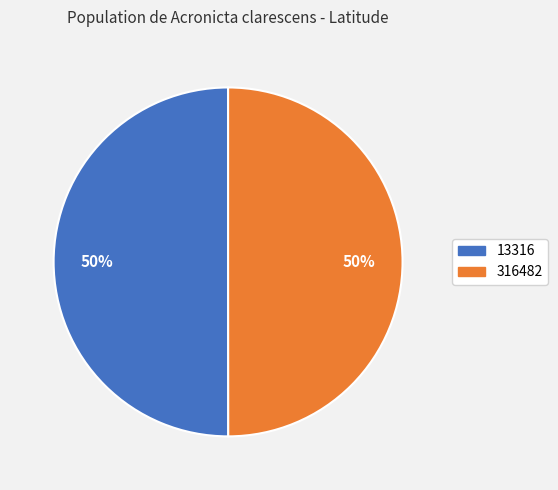

What is the ratio of the value at 316482 to the value at 13316?

1.0